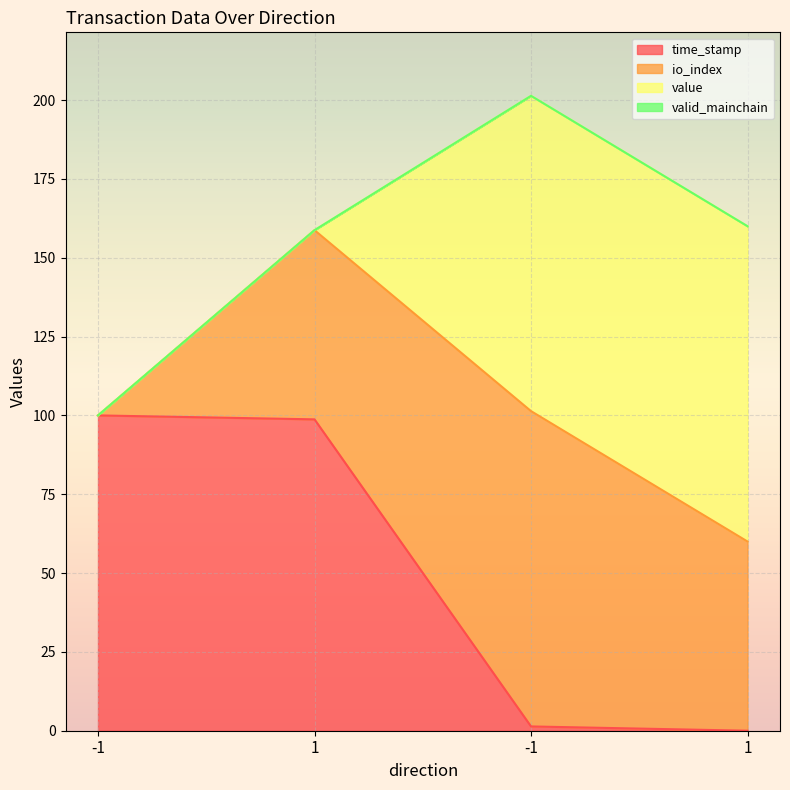

Is the value of time_stamp at -1 greater than the value of io_index at 1?

No